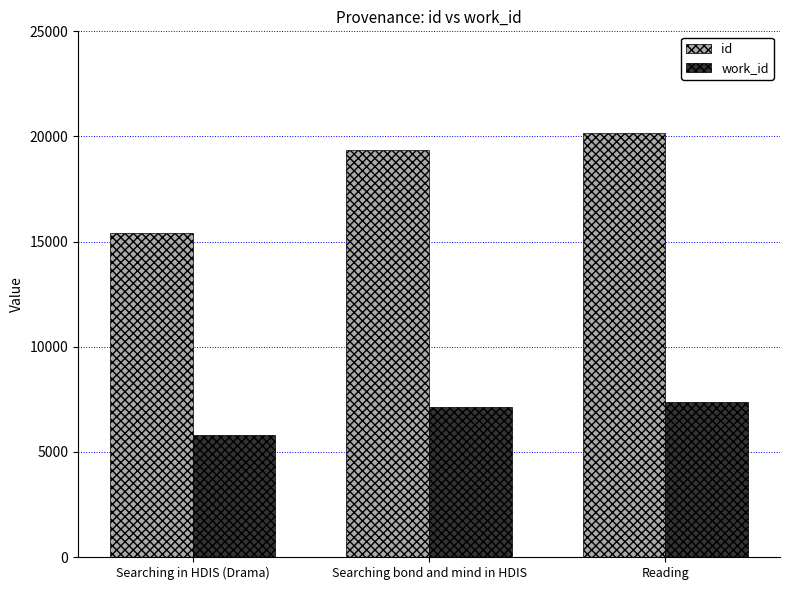

At how many categories does at least one series exceed 6529?

3